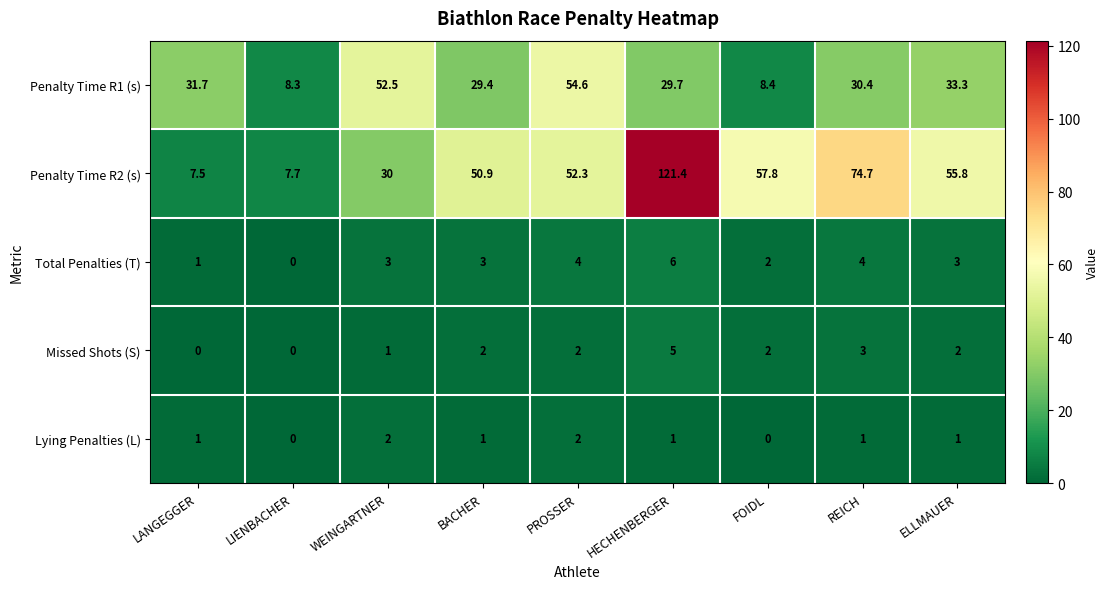

What is the average value of the Missed Shots (S) series?

1.9